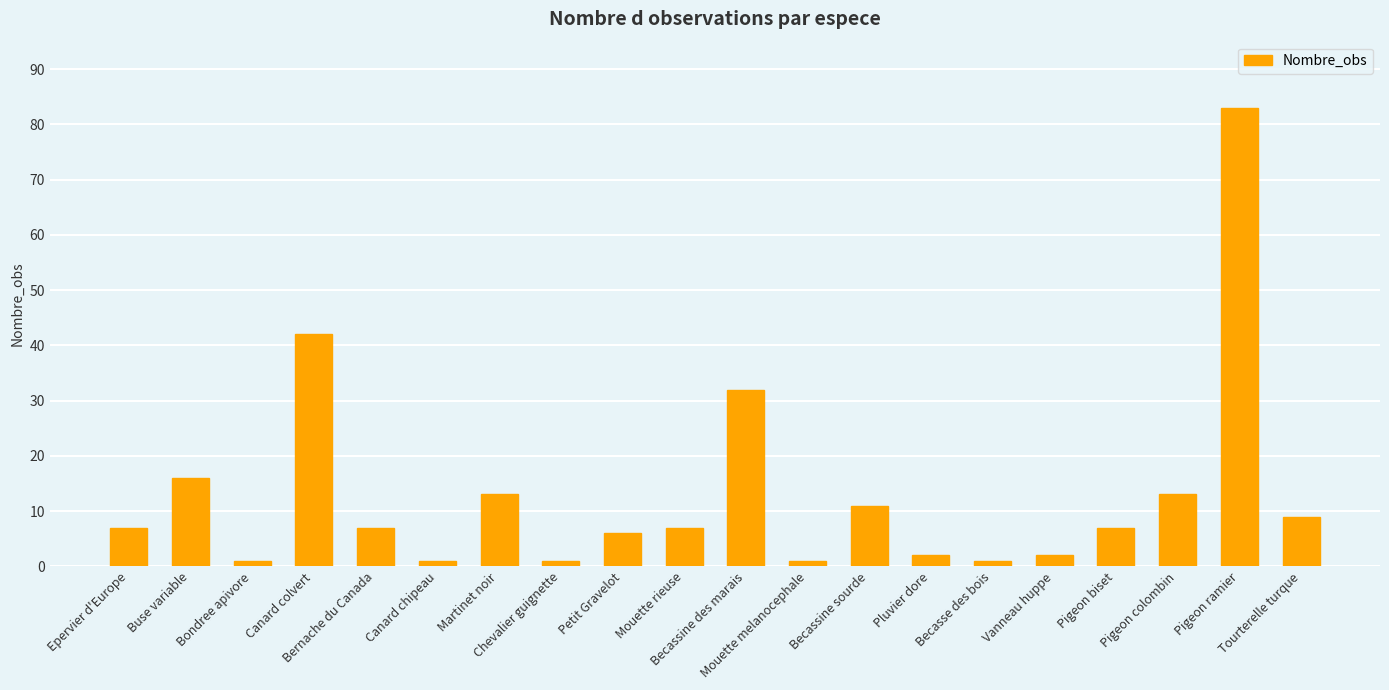

Count the number of data series in this chart.

1